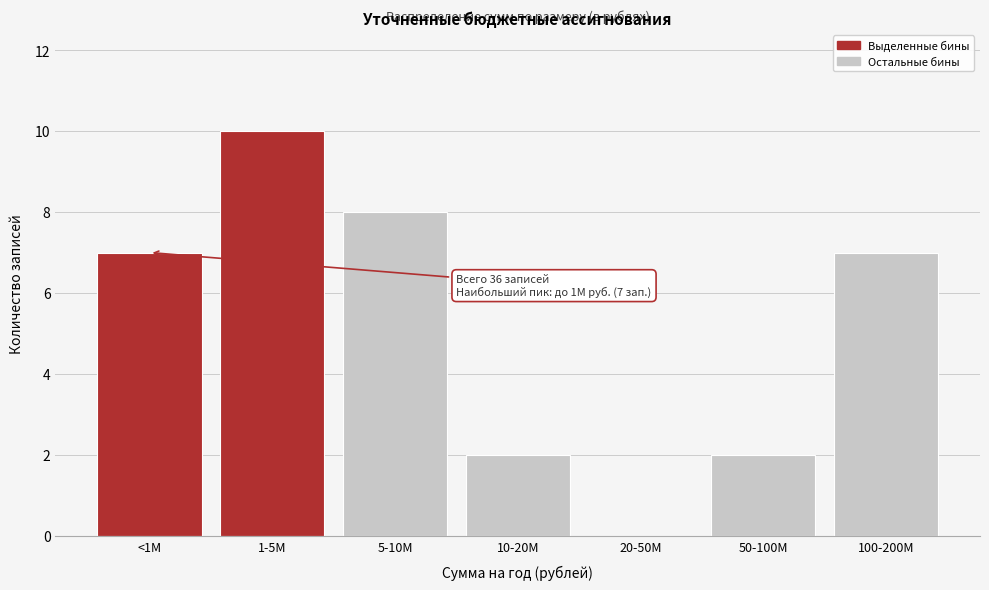

Reading left to right, transcribe all the data shown in this chart.

<1M=7	1-5M=10	5-10M=8	10-20M=2	20-50M=0	50-100M=2	100-200M=7